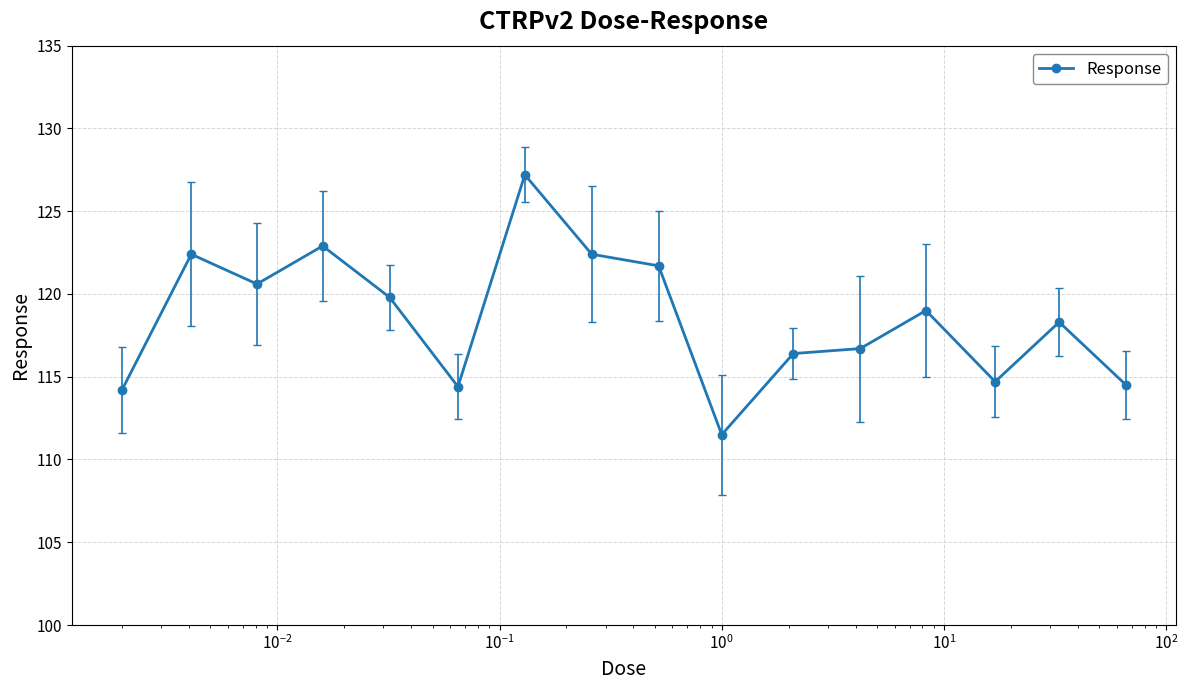

What is the sum of all values?

1896.7